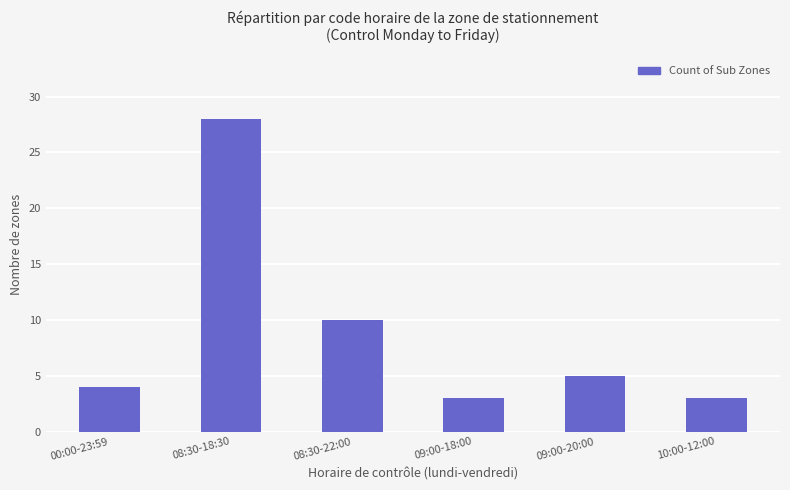

What is the sum of all values?

53